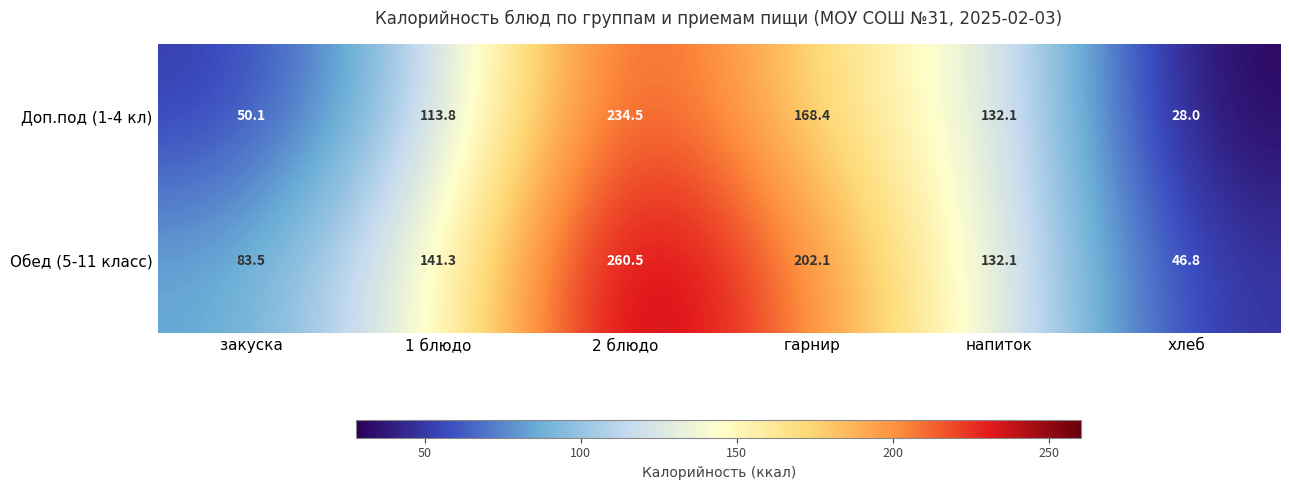

Is it true that Обед (5-11 класс) equals 52.7 at 1 блюдо?

False